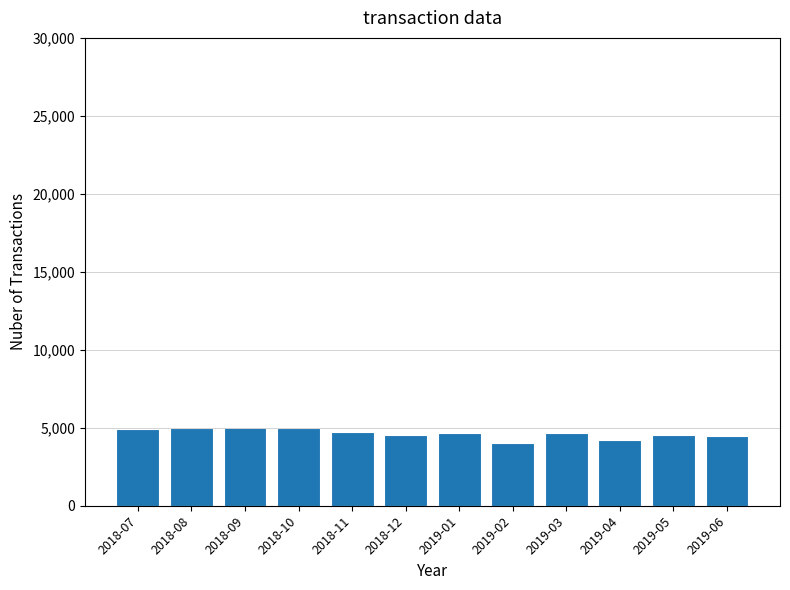

The value at 2018-11 is 1609. True or false?

False